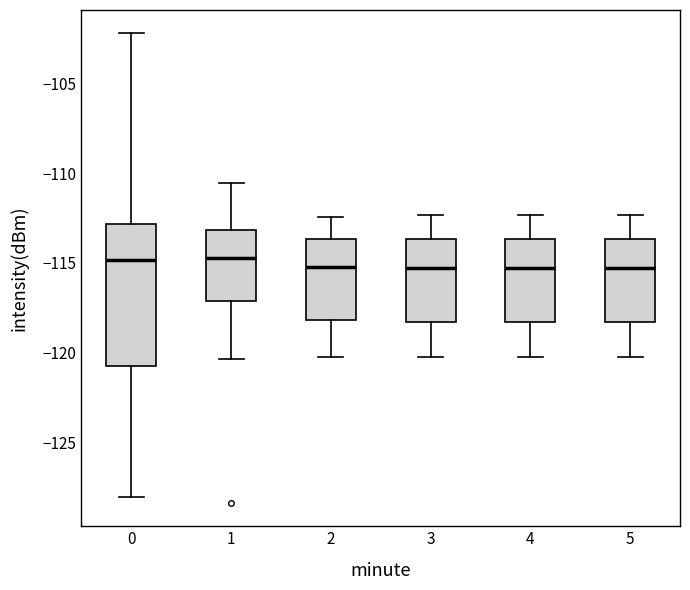

Where does the upper whisker of the box at x = 1 end on the y-axis? The values are not printed on the chart, so give them approximately, as read against the axis.

-110.5